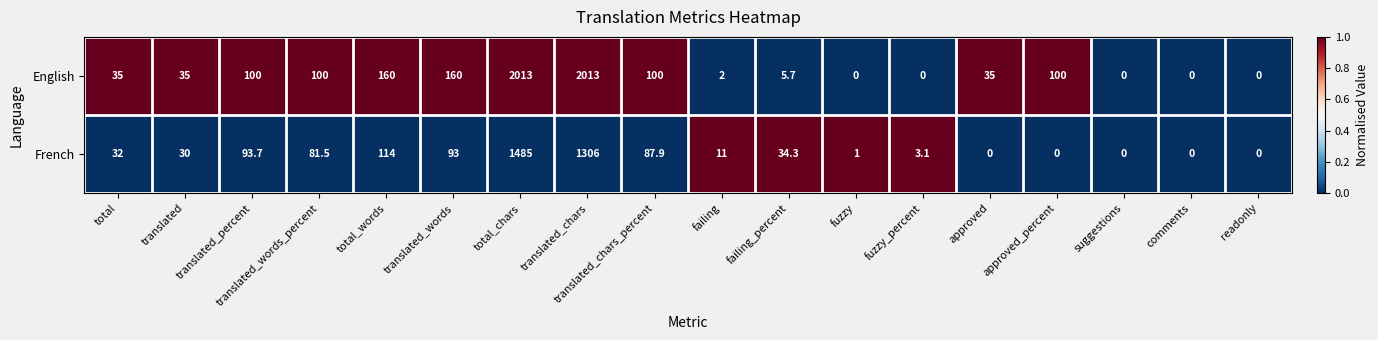

The value of French at translated_chars is 1306.0. True or false?

True